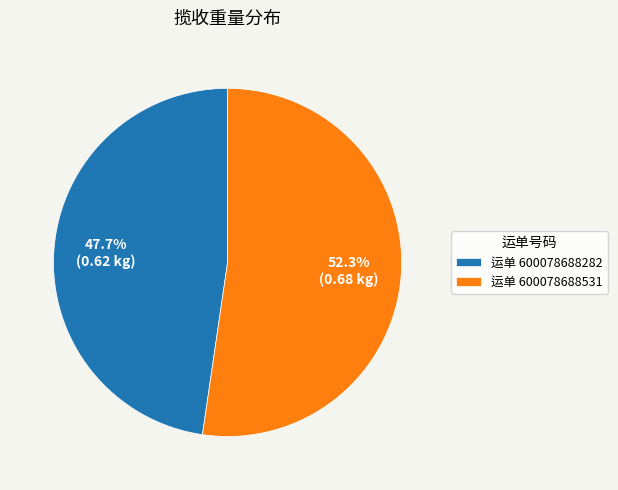

How many slices are in this pie chart?

2